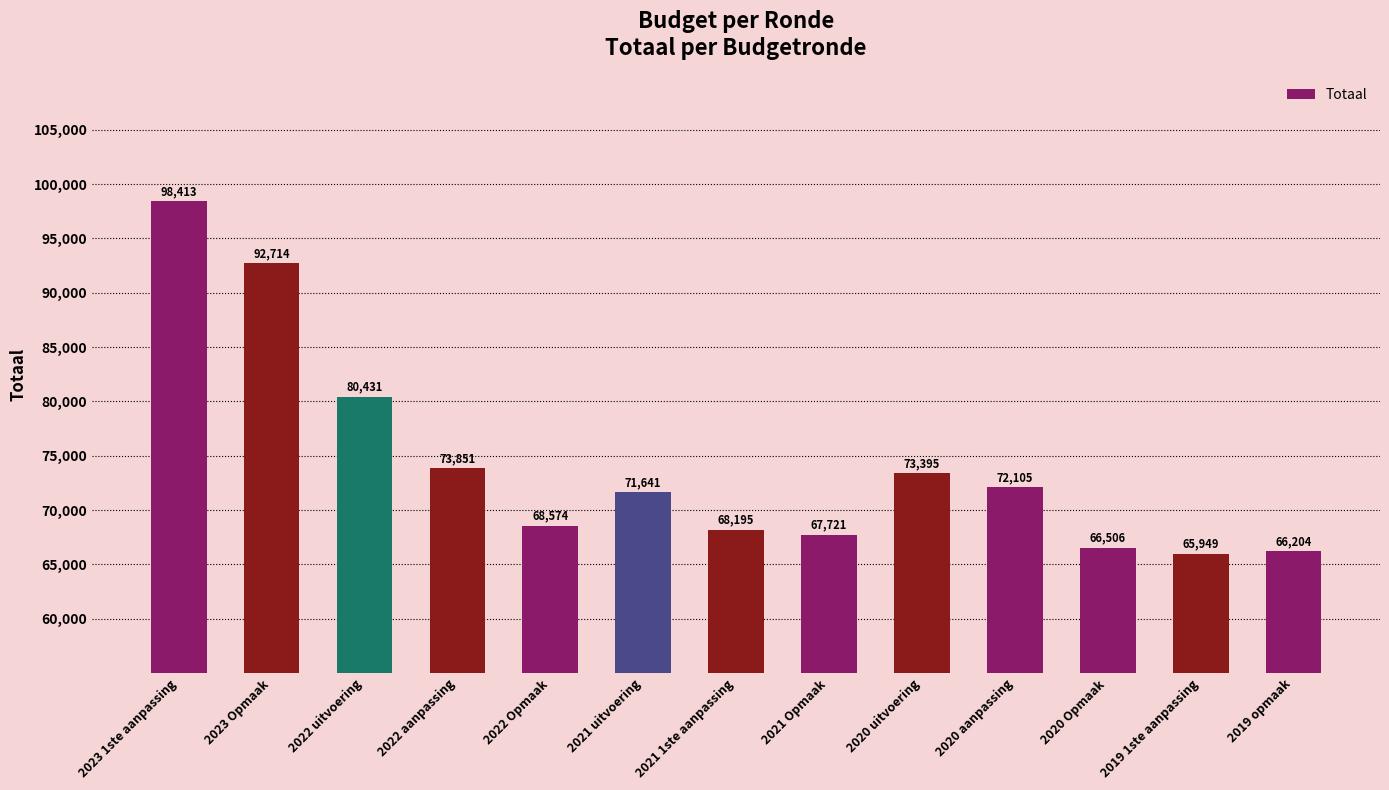

Reading right to left, list all the values displayed in this chart.

66204	65949	66506	72105	73395	67721	68195	71641	68574	73851	80431	92714	98413